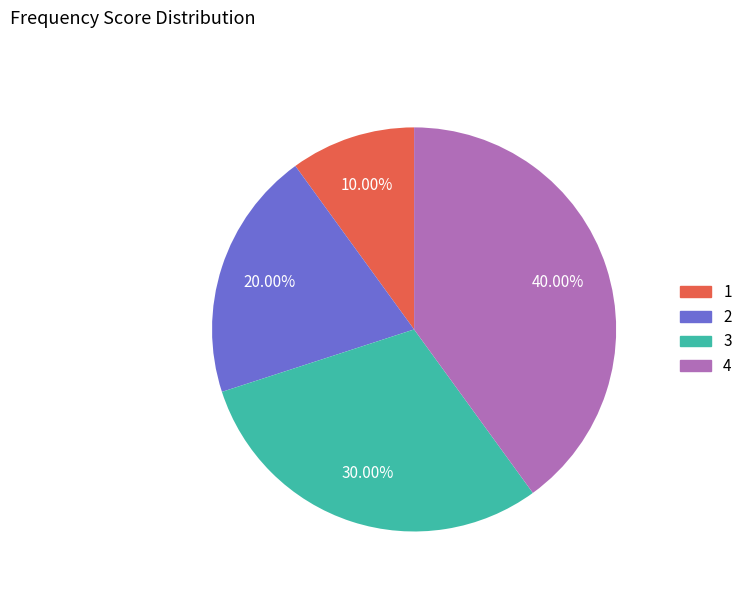

Between 4 and 2, which is larger?

4